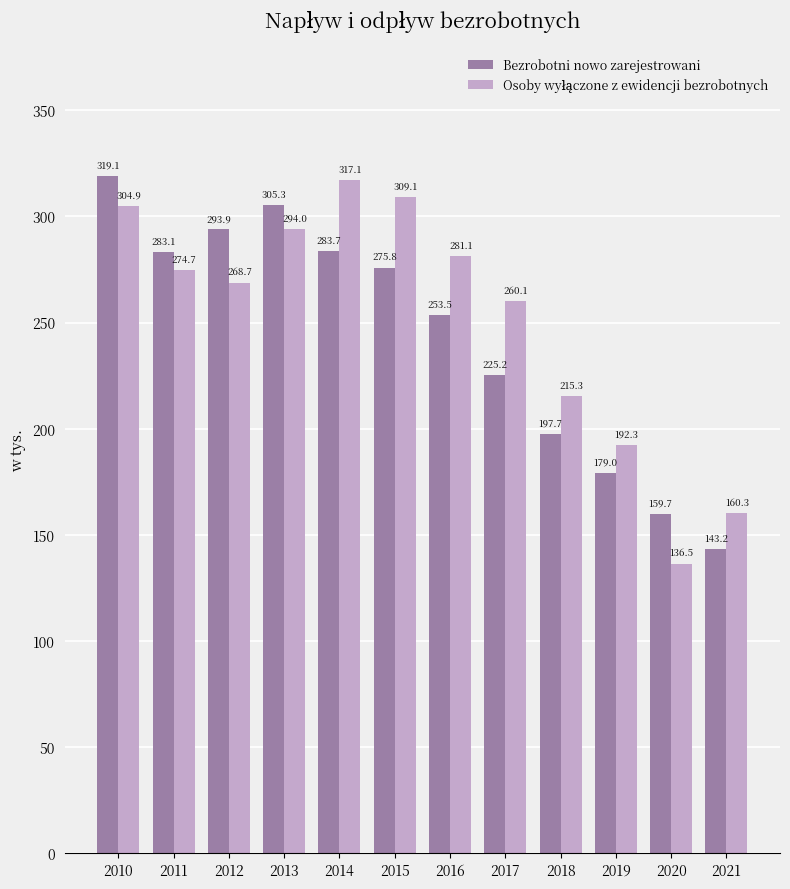

True or false: Bezrobotni nowo zarejestrowani has a value of 319.1 at 2010.

True